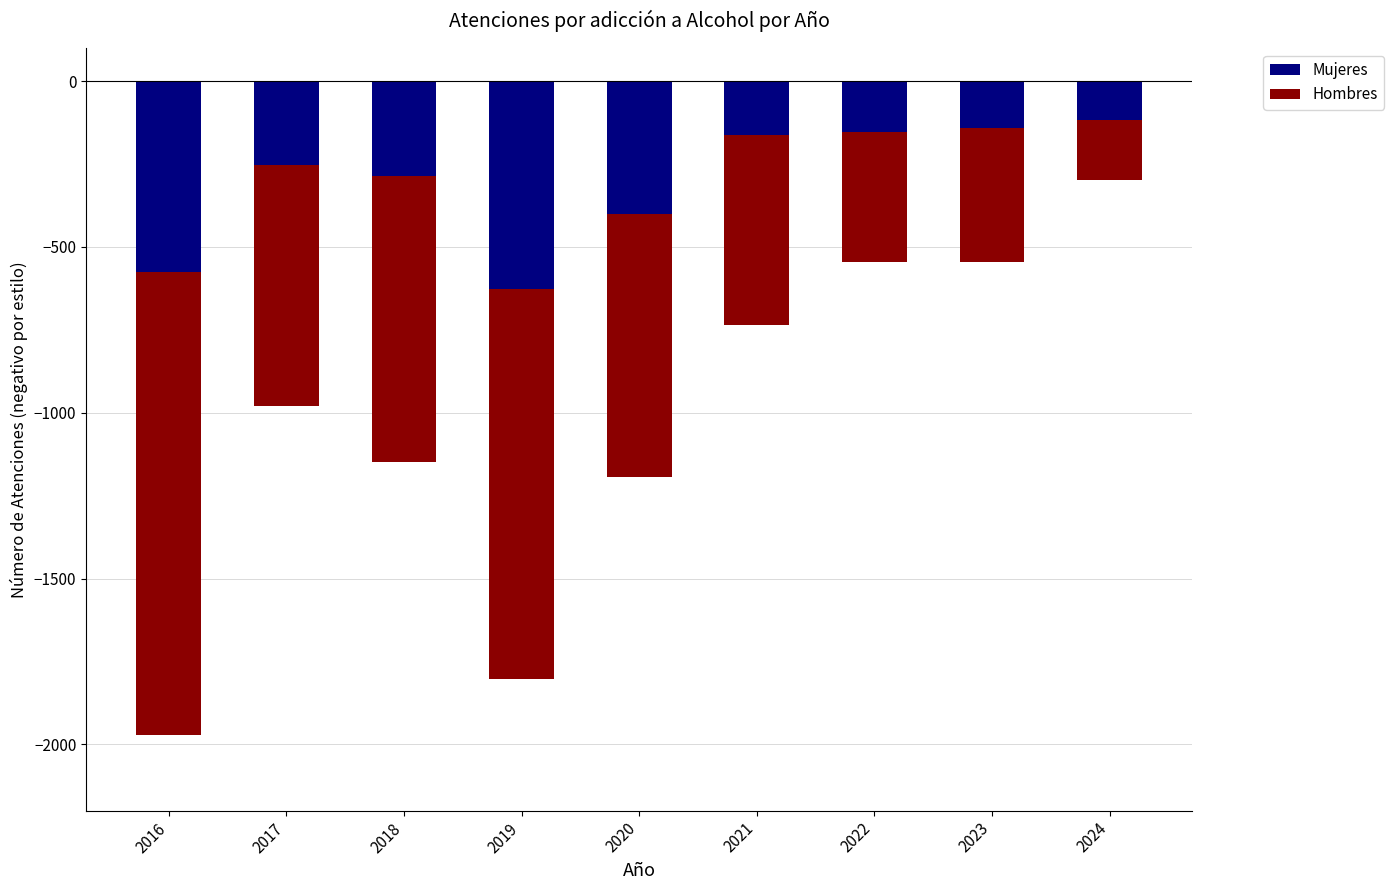

True or false: Hombres has a value of -2243 at 2016.

False